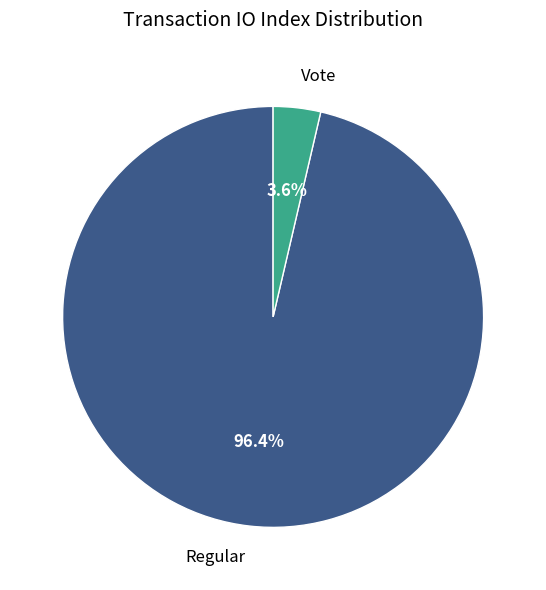

What is the smallest slice in the pie chart?

Vote